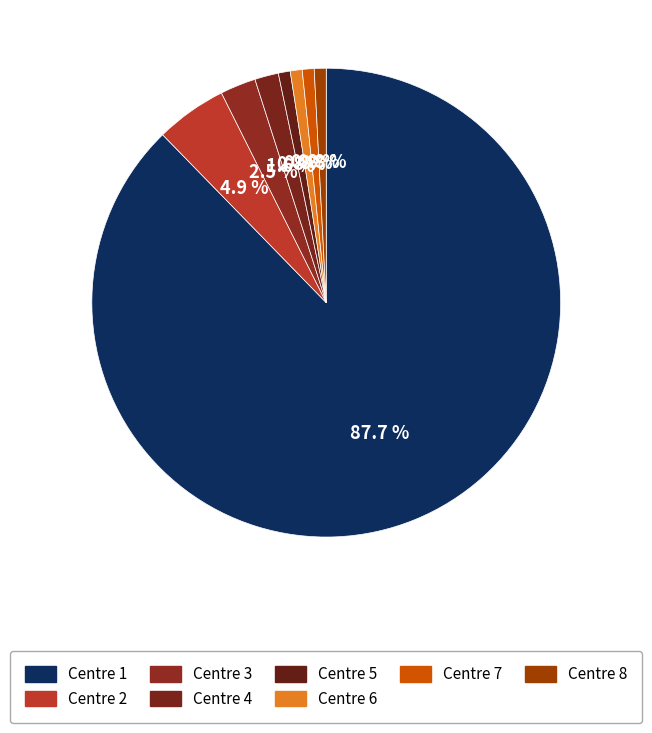

Is there any slice that represents more than half of the pie?

Yes